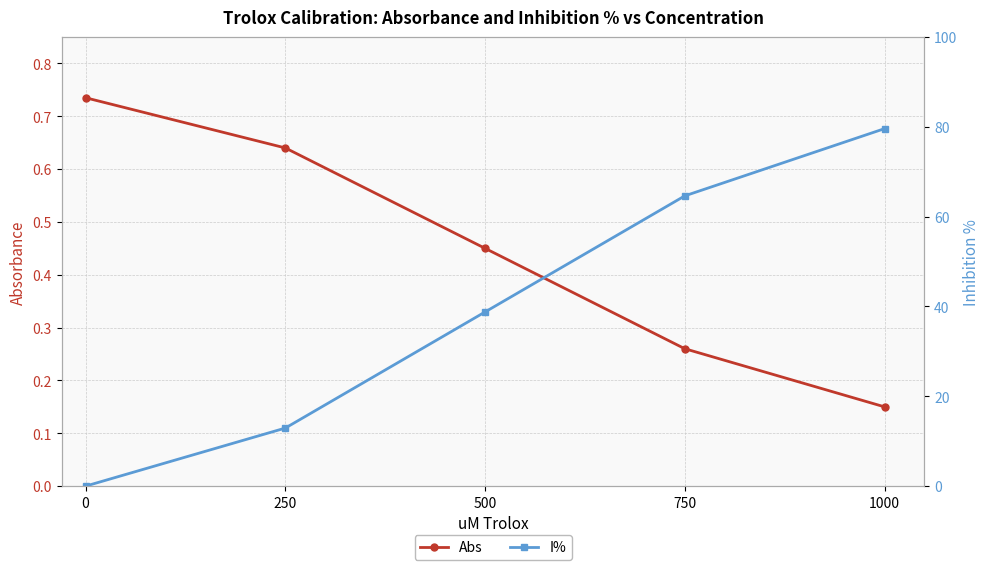

True or false: I% has more than 1 points higher than both neighbors.

False